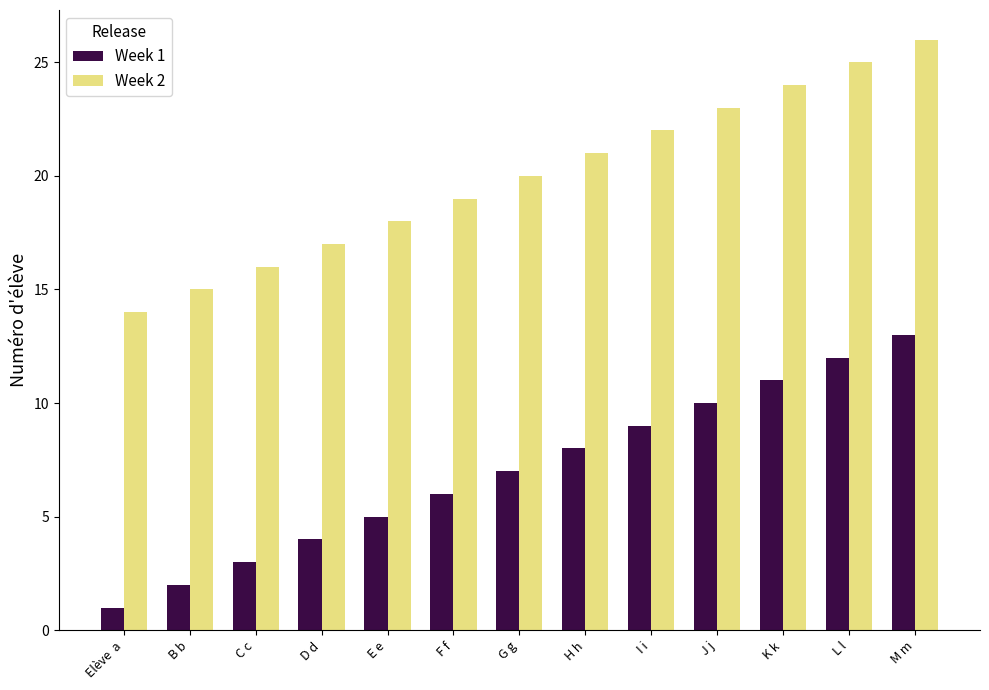

Is the value of Week 2 at G g greater than the value of Week 1 at E e?

Yes